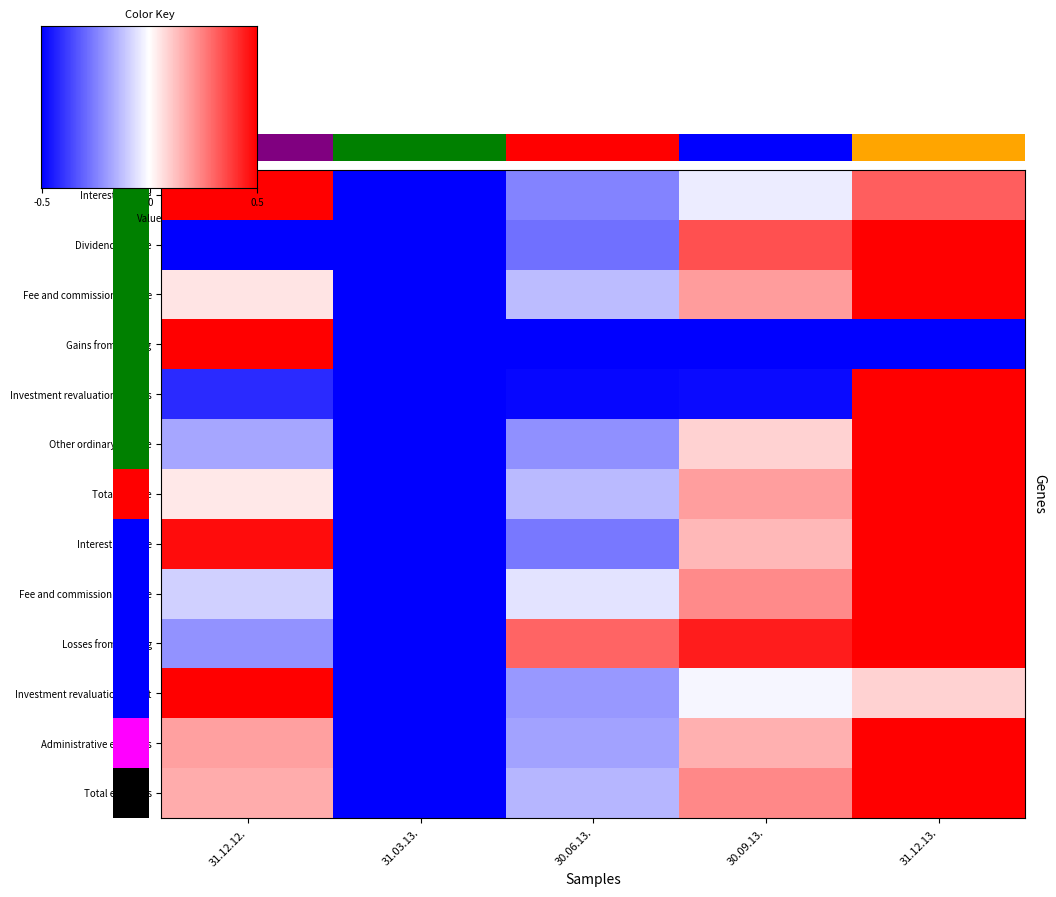

Between 31.12.12. and 30.09.13., which series saw the biggest shift?

Gains from dealing